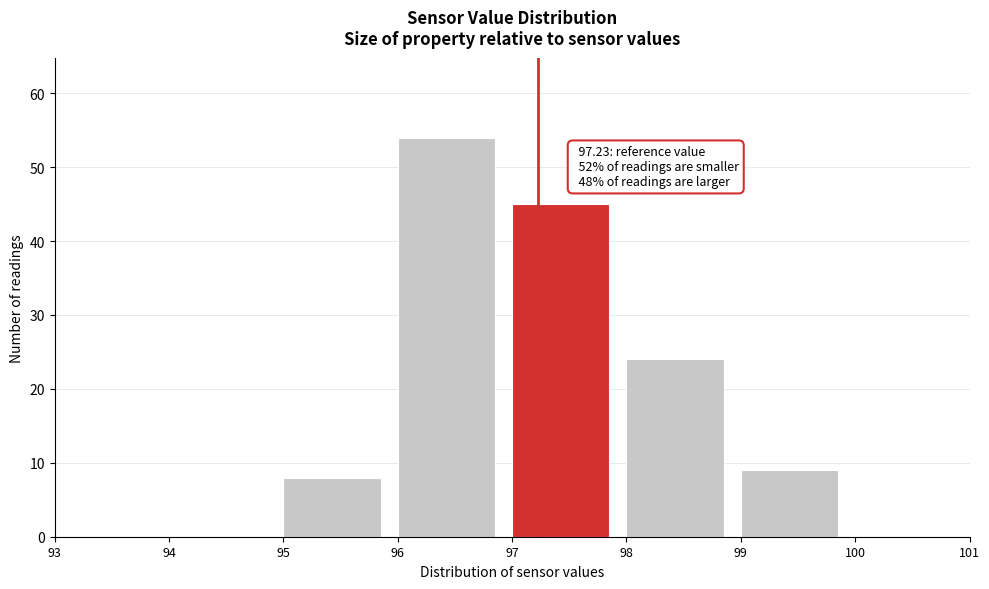

Over which range of the x-axis is the bar tallest?

96 to 97